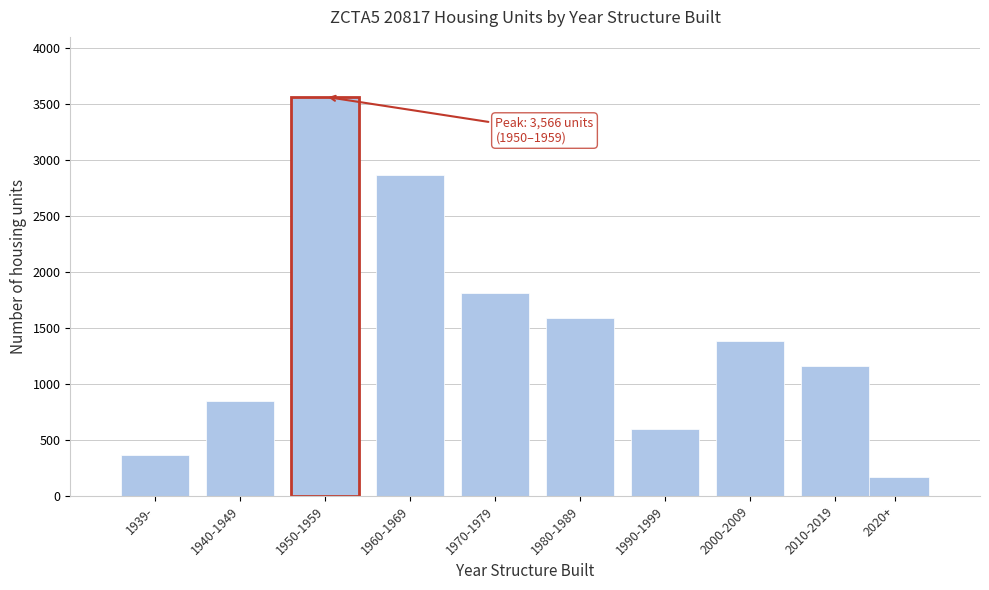

Reading left to right, extract all data points from this chart.

362	852	3566	2865	1812	1592	602	1388	1158	166